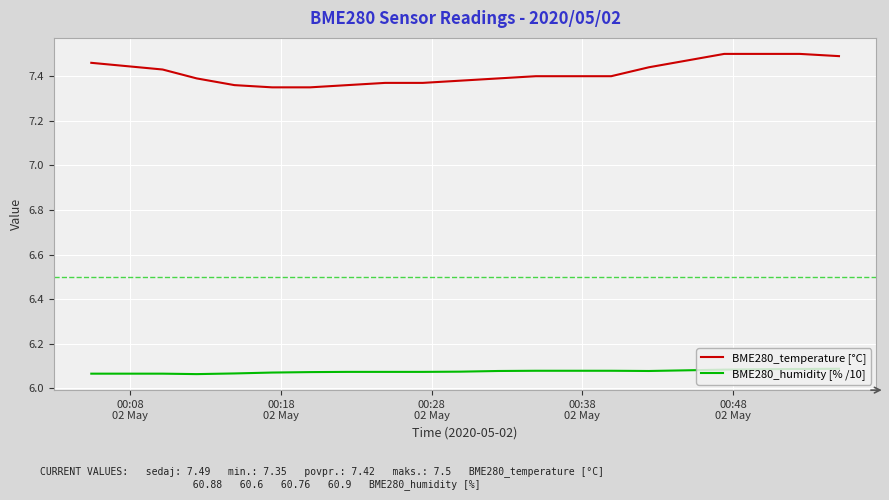

Which series has the widest spread of values?

BME280_temperature [°C]